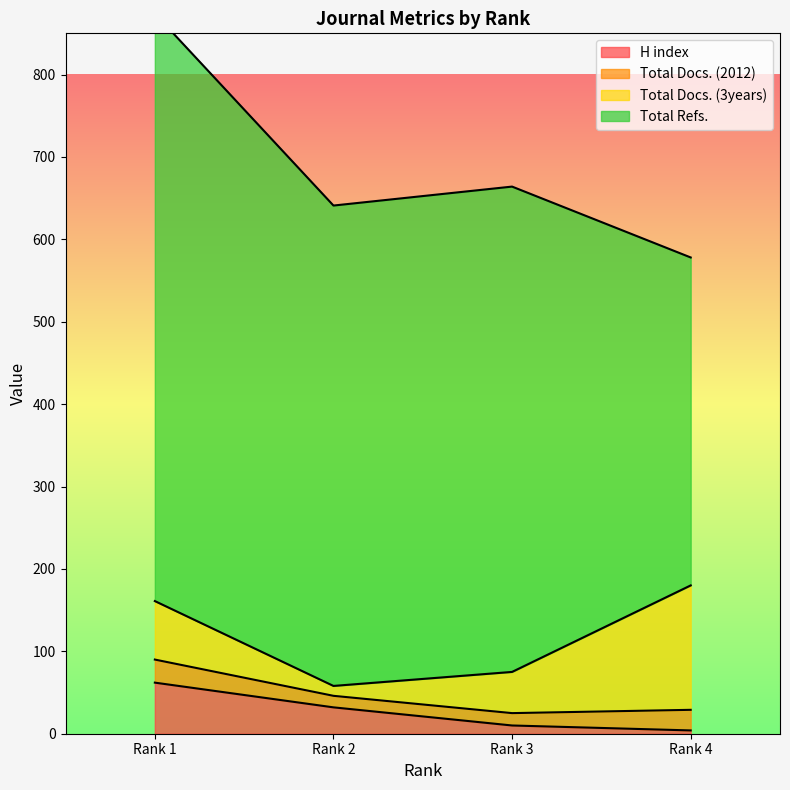

Is the value of Total Docs. (3years) at Rank 1 greater than the value of Total Docs. (2012) at Rank 2?

Yes